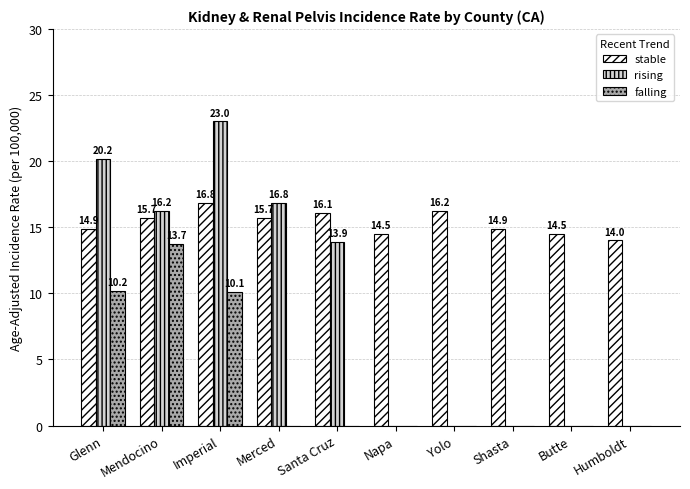

How many distinct data groups are displayed?

3